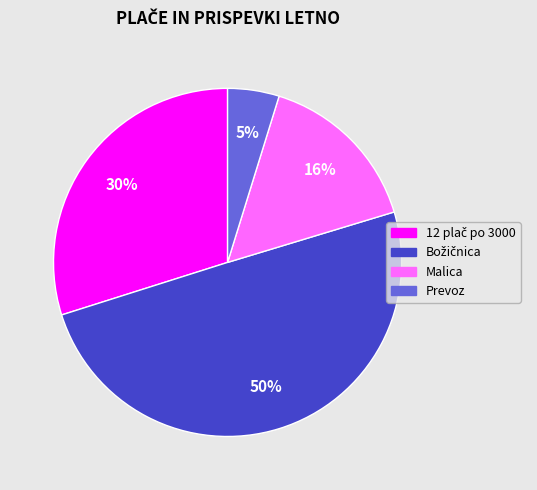

Count the number of slices in the pie.

4